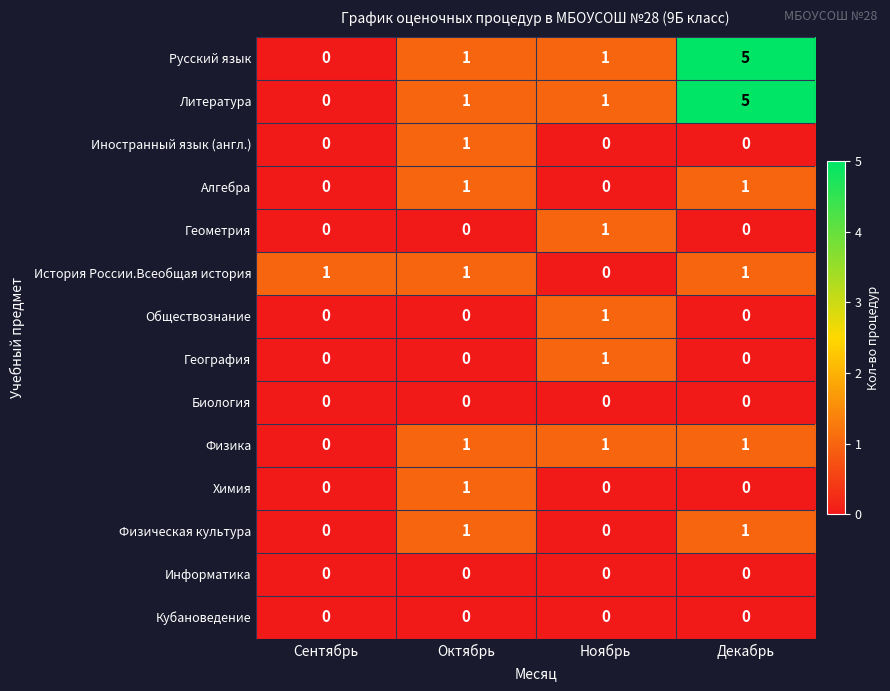

At which category is the sum across all series the highest?

Декабрь